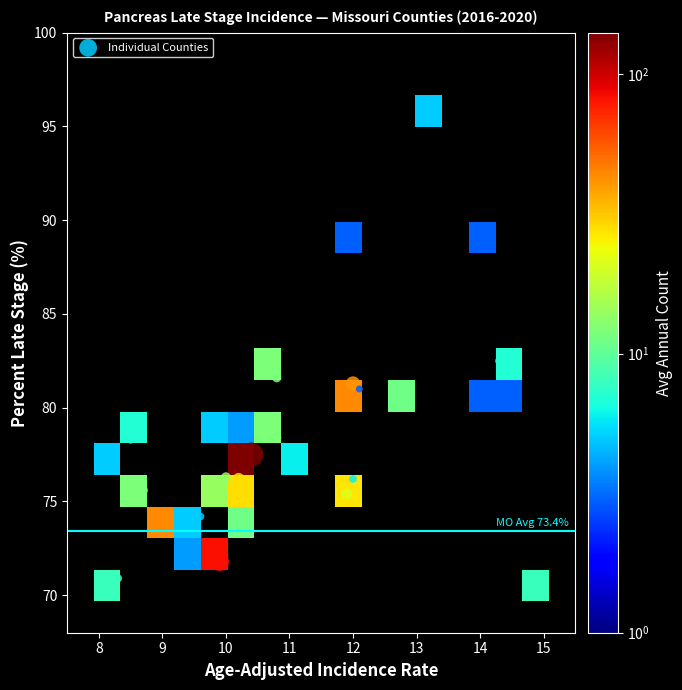

Reading left to right, extract all data points from this chart.

age_adjusted_rate: age_adjusted_rate=13.1	percent_late_stage=12.0	avg_annual_count=14.0	3=14.3	4=10.8	5=12.0	6=12.8	7=14.5	8=12.1	9=14.1	10=9.7	11=10.8	12=8.5	13=10.1	14=11.1	15=10.4	16=8.2	17=10.0	18=10.2	19=12.0	20=8.7	21=11.9	22=10.3	23=9.6	24=9.0	25=9.3	26=9.9	27=8.3	28=15.0
percent_late_stage: age_adjusted_rate=96.3	percent_late_stage=88.9	avg_annual_count=88.9	3=82.5	4=81.6	5=81.3	6=81.2	7=81.0	8=81.0	9=80.0	10=79.3	11=78.4	12=78.3	13=78.3	14=77.5	15=77.5	16=76.7	17=76.3	18=76.2	19=76.2	20=75.6	21=75.4	22=74.3	23=74.2	24=74.0	25=72.0	26=71.8	27=70.9	28=70.9
avg_annual_count: age_adjusted_rate=5.0	percent_late_stage=3.0	avg_annual_count=3.0	3=7.0	4=12.0	5=41.0	6=11.0	7=3.0	8=3.0	9=3.0	10=5.0	11=12.0	12=7.0	13=4.0	14=6.0	15=141.0	16=5.0	17=14.0	18=28.0	19=6.0	20=12.0	21=21.0	22=11.0	23=5.0	24=44.0	25=4.0	26=83.0	27=8.0	28=8.0